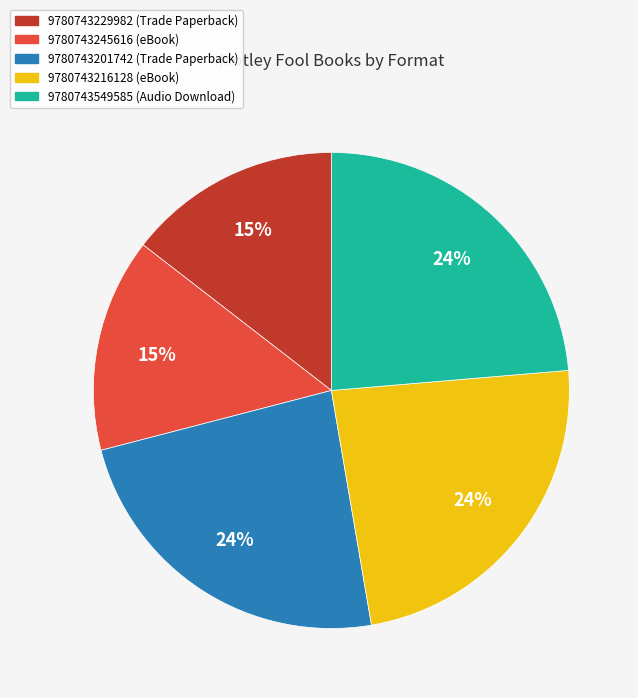

Is there a majority slice in this chart?

No